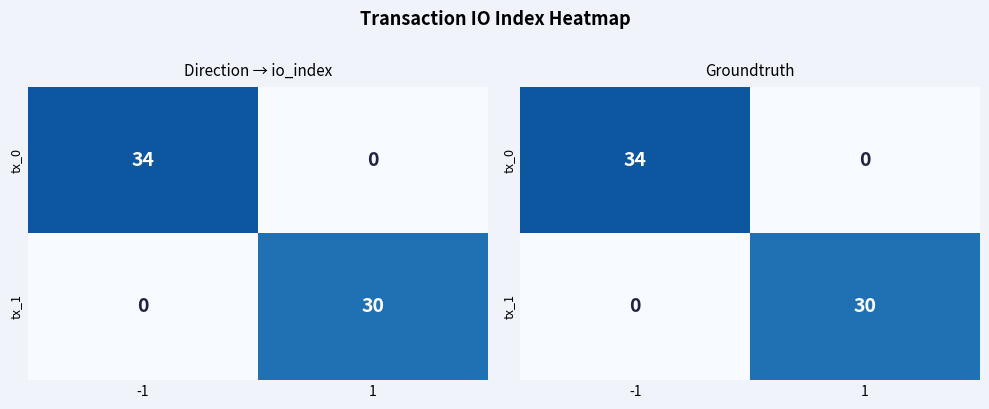

List the series in order of their overall mean, highest first.

tx_0, tx_1